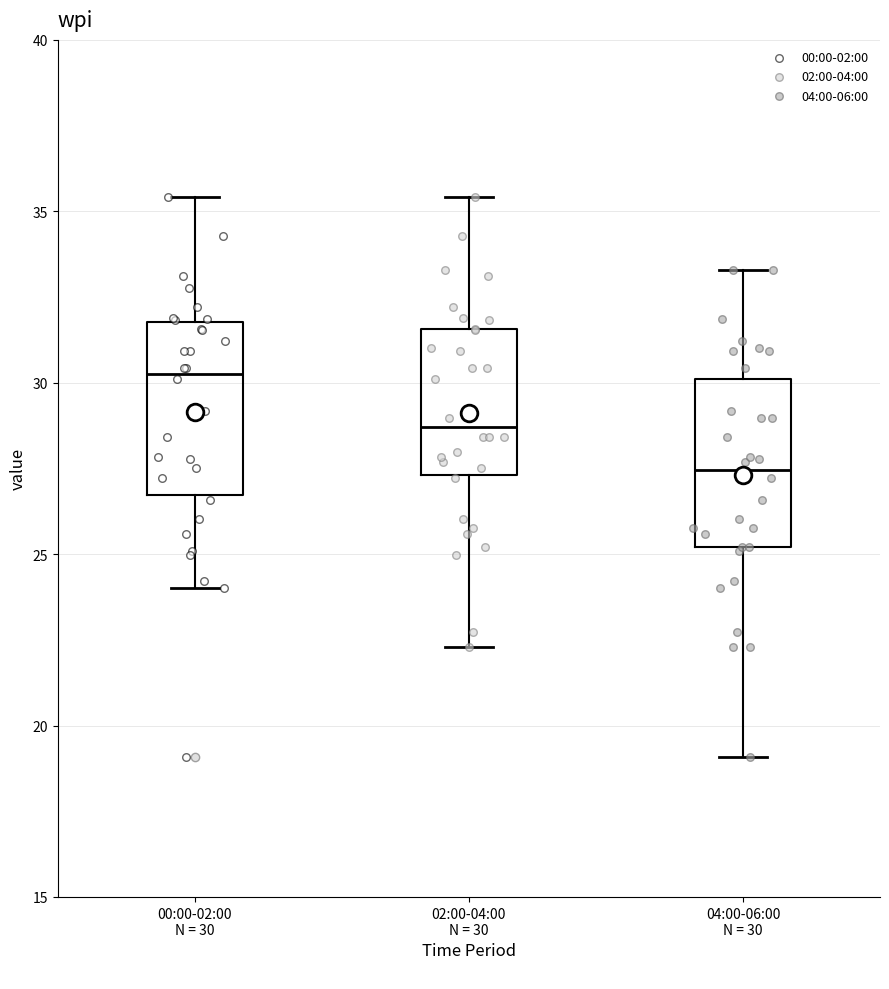

Which box's median line is the highest?

00:00-02:00 N = 30